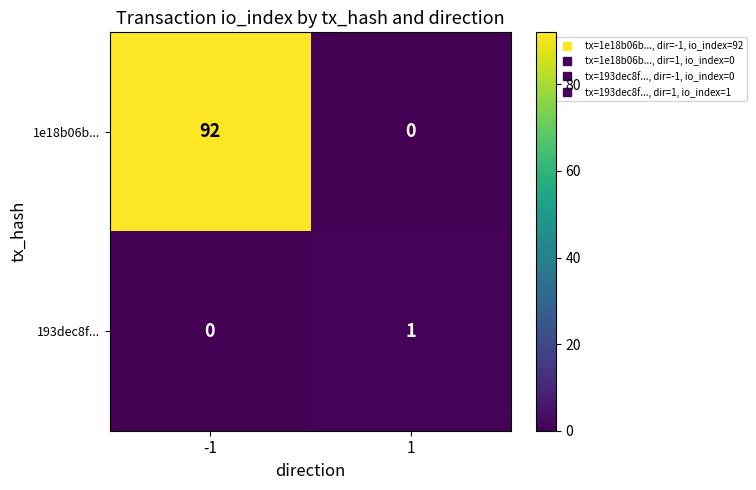

What is the greatest value displayed?

92